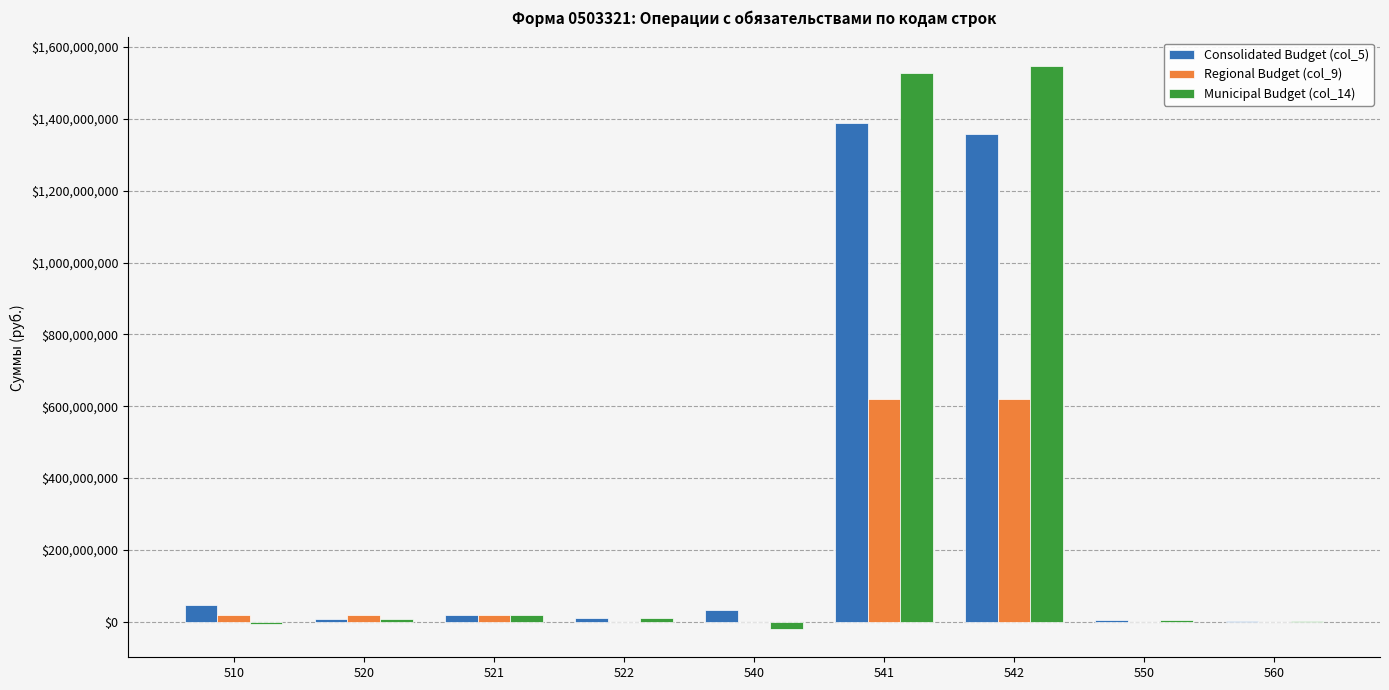

What is the maximum value for Regional Budget (col_9)?

620988156.8